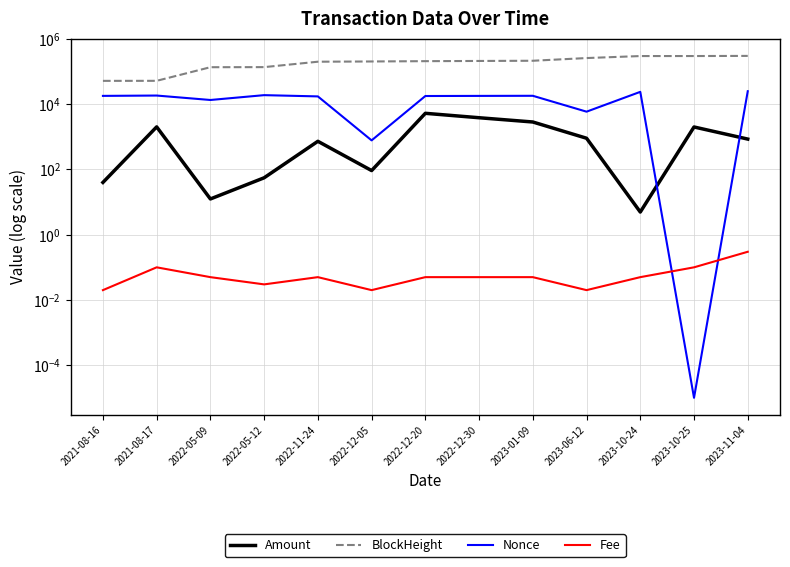

Between 2022-05-12 and 2023-10-24, which series saw the biggest shift?

BlockHeight